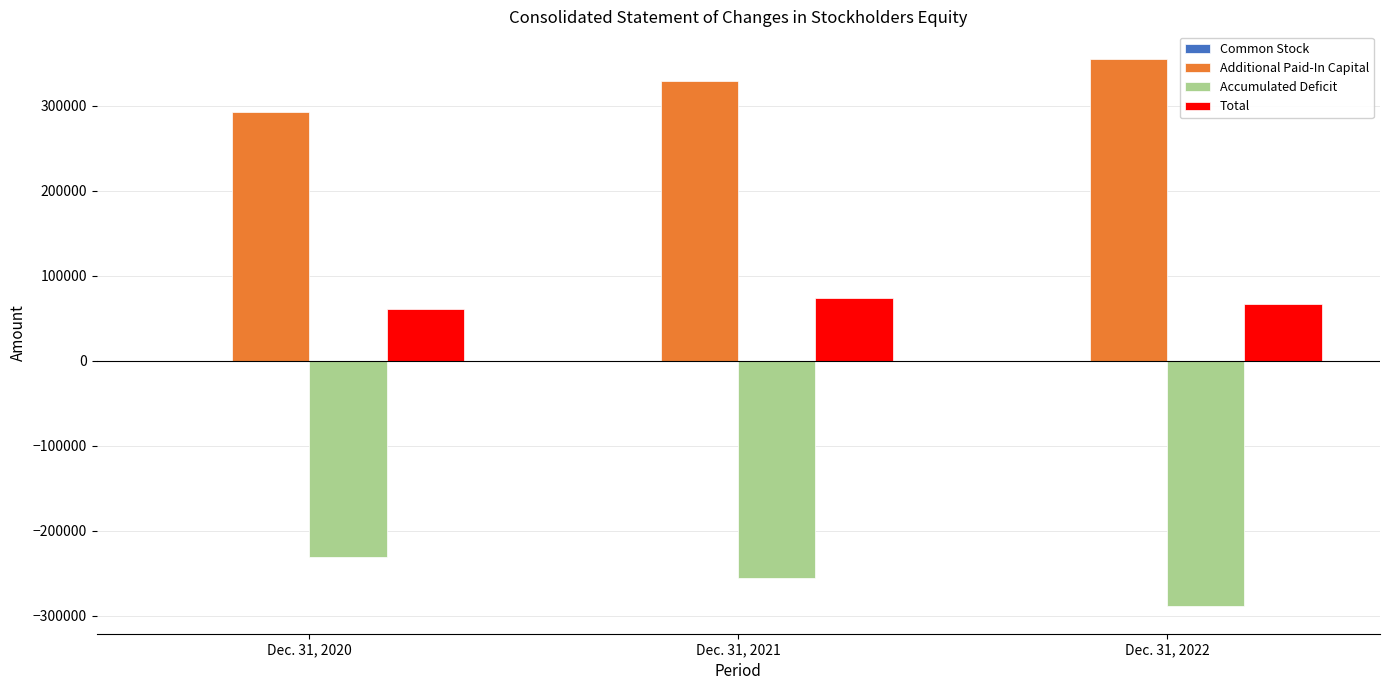

Are the bars grouped side by side (vs. stacked)?

Yes